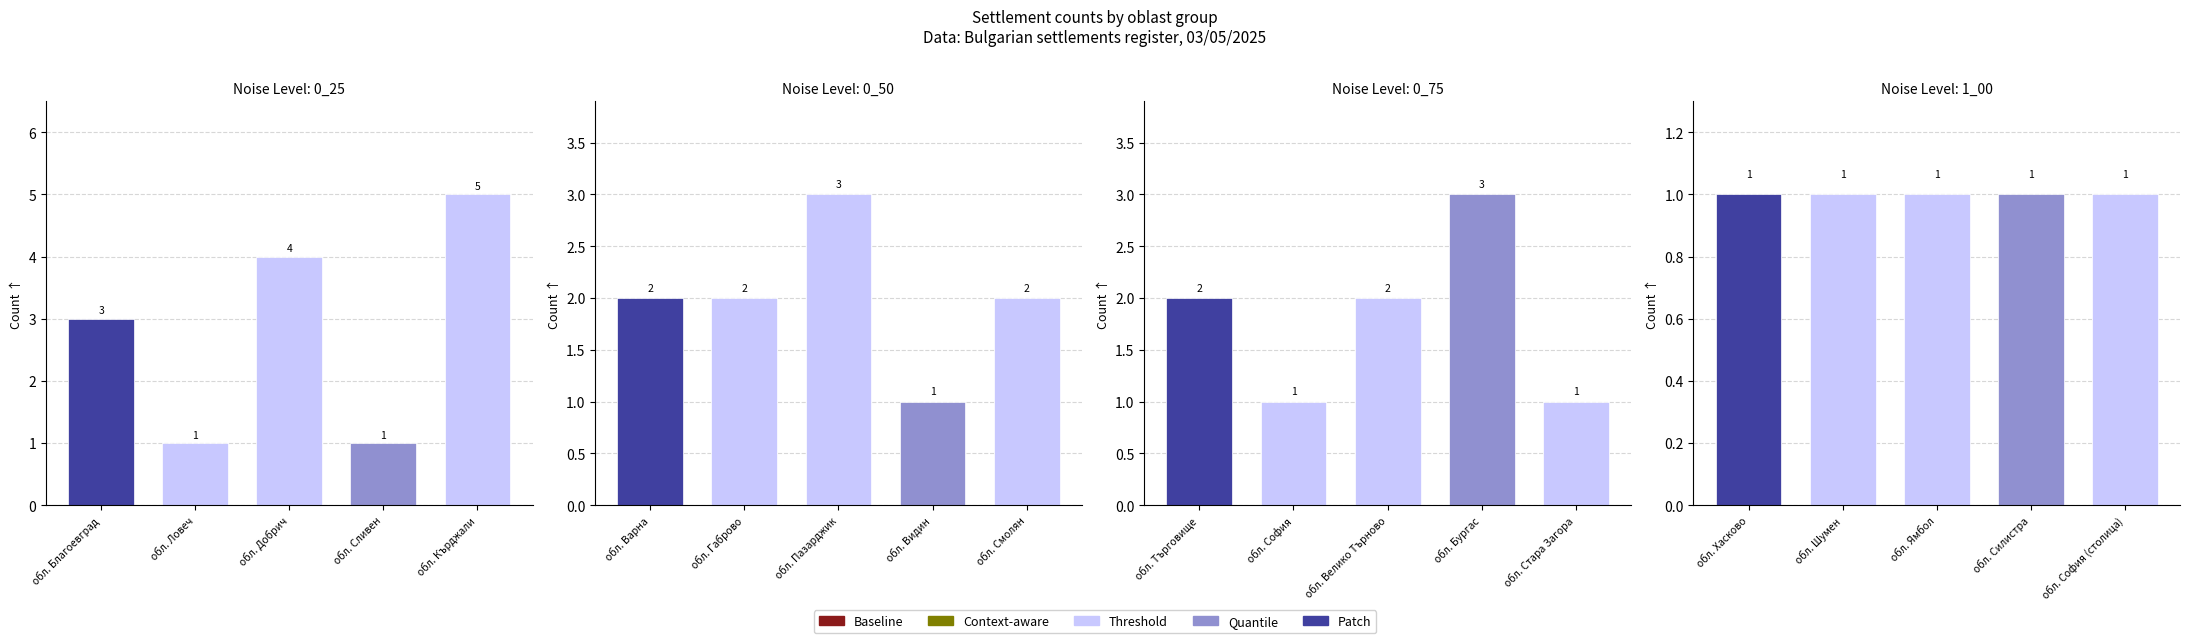

Is the value of Patch at 8 greater than the value of Quantile at 10?

No